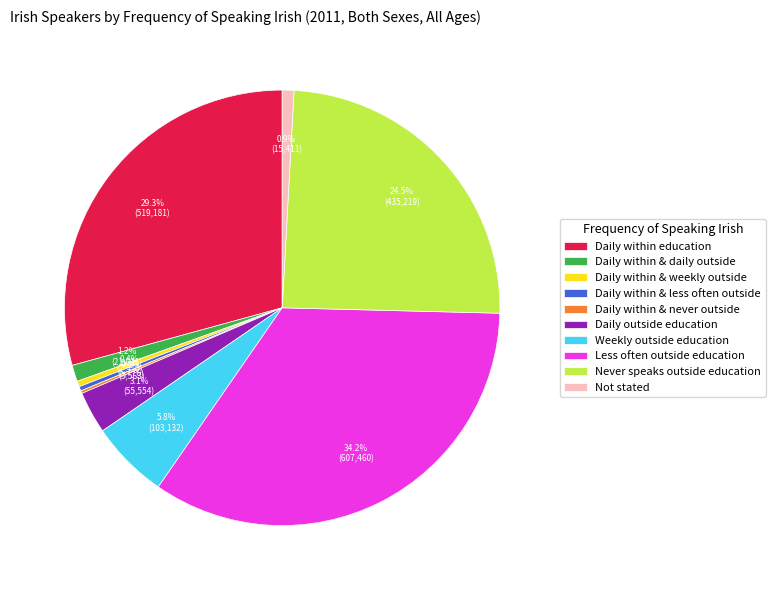

Which slice is the largest?

Less often outside education